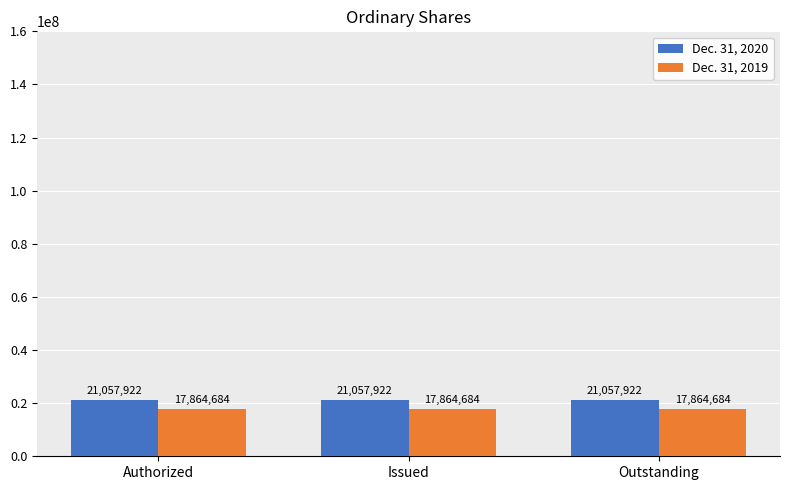

Is it true that Dec. 31, 2019 equals 17864684 at Authorized?

True